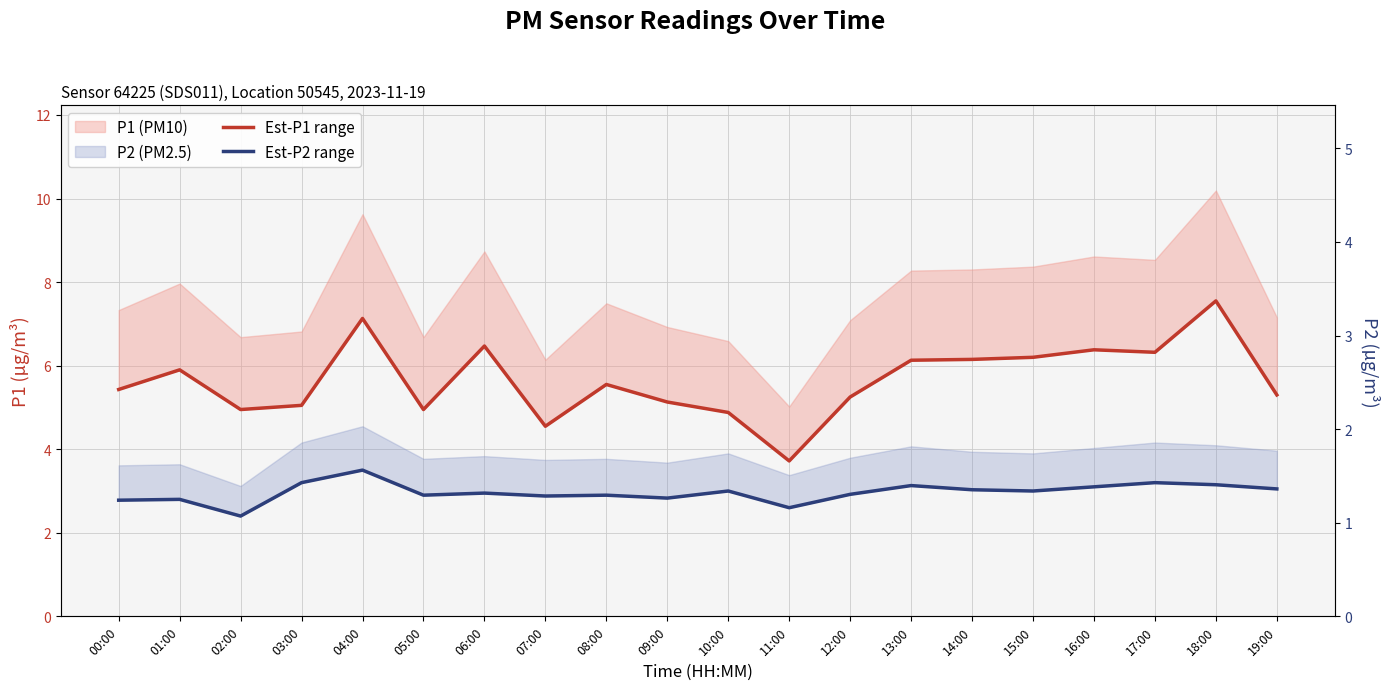

Reading right to left, transcribe all the data shown in this chart.

P1 (PM10): 19:00=5.3	18:00=7.5	17:00=6.3	16:00=6.4	15:00=6.2	14:00=6.2	13:00=6.1	12:00=5.2	11:00=3.7	10:00=4.9	09:00=5.1	08:00=5.5	07:00=4.5	06:00=6.5	05:00=5.0	04:00=7.1	03:00=5.0	02:00=5.0	01:00=5.9	00:00=5.4
P2 (PM2.5): 19:00=3.0	18:00=3.1	17:00=3.2	16:00=3.1	15:00=3.0	14:00=3.0	13:00=3.1	12:00=2.9	11:00=2.6	10:00=3.0	09:00=2.8	08:00=2.9	07:00=2.9	06:00=3.0	05:00=2.9	04:00=3.5	03:00=3.2	02:00=2.4	01:00=2.8	00:00=2.8